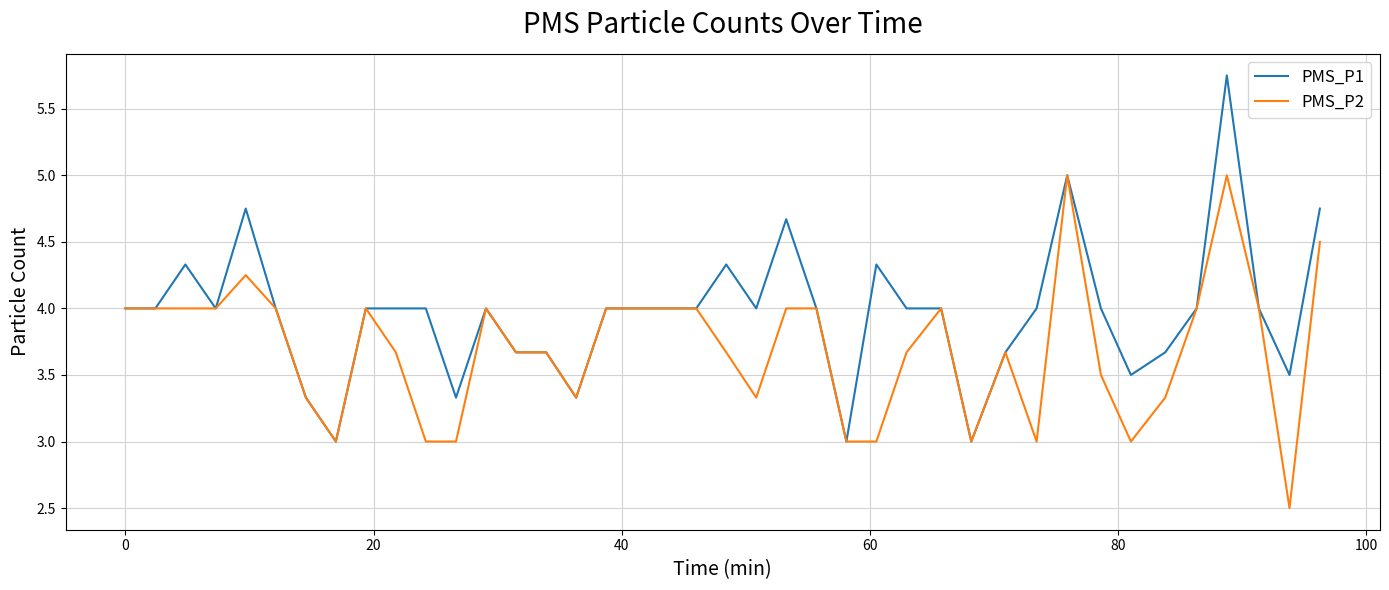

Which series has the largest total across all categories?

PMS_P1